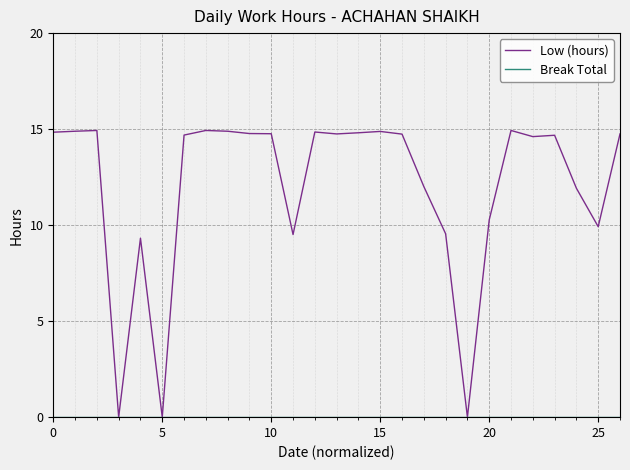

Which series has the widest spread of values?

Low (hours)